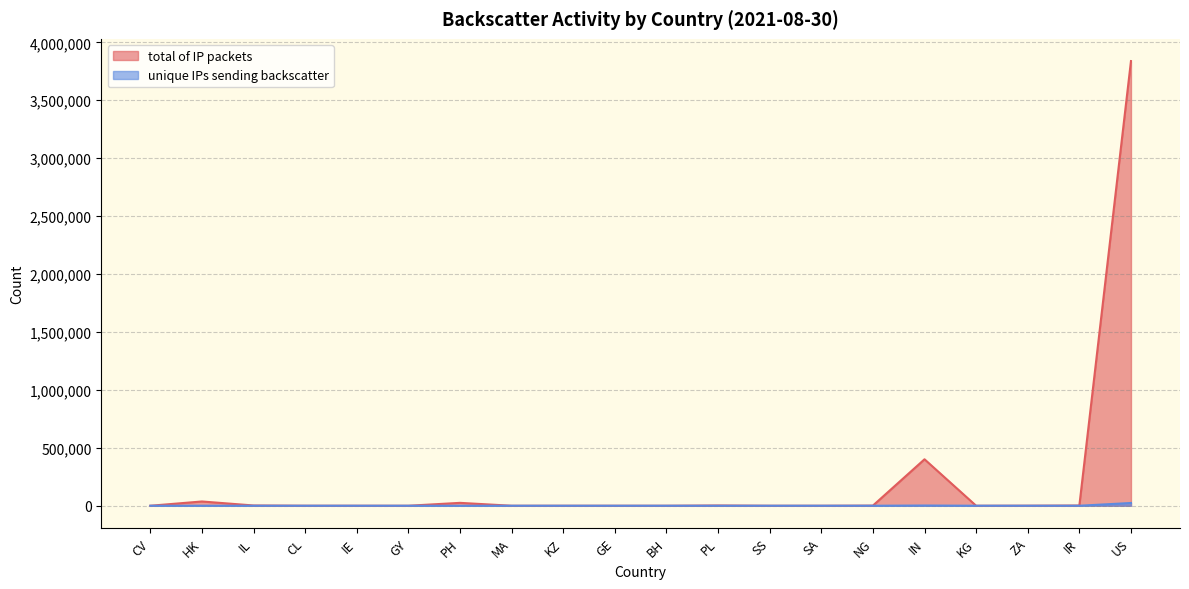

True or false: unique IPs sending backscatter and total of IP packets intersect in this chart.

False